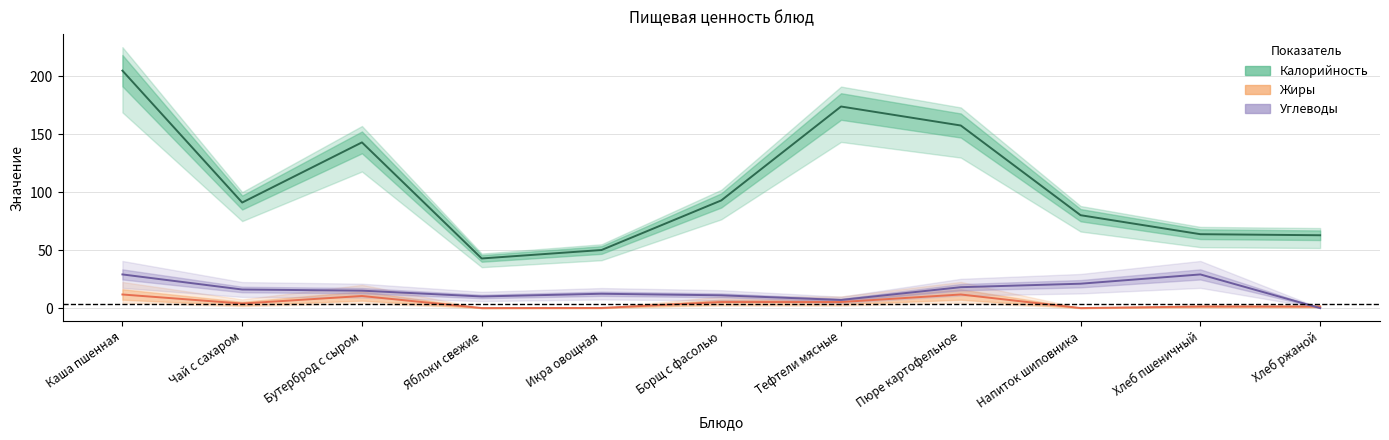

Which series has the widest spread of values?

Калорийность